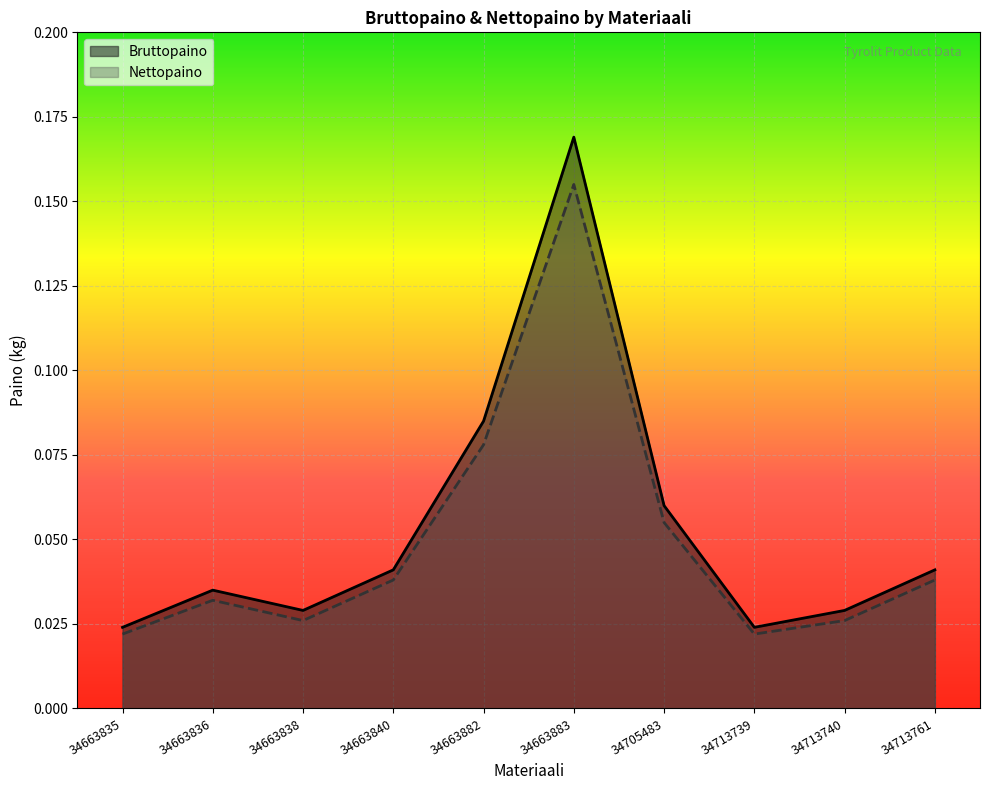

Reading left to right, extract all data points from this chart.

Bruttopaino: 34663835=0.0	34663836=0.0	34663838=0.0	34663840=0.0	34663882=0.1	34663883=0.2	34705483=0.1	34713739=0.0	34713740=0.0	34713761=0.0
Nettopaino: 34663835=0.0	34663836=0.0	34663838=0.0	34663840=0.0	34663882=0.1	34663883=0.2	34705483=0.1	34713739=0.0	34713740=0.0	34713761=0.0